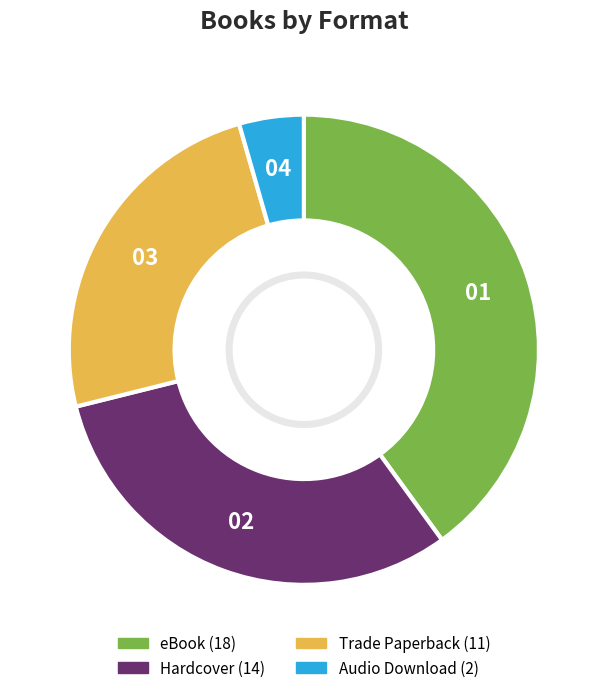

How many segments does this pie chart have?

4